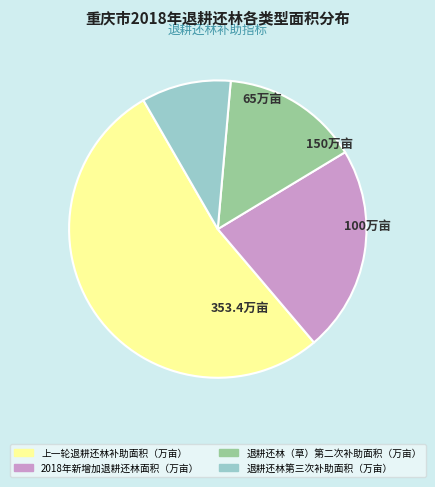

Between 上一轮退耕还林补助面积（万亩） and 退耕还林（草）第二次补助面积（万亩）, which is larger?

上一轮退耕还林补助面积（万亩）